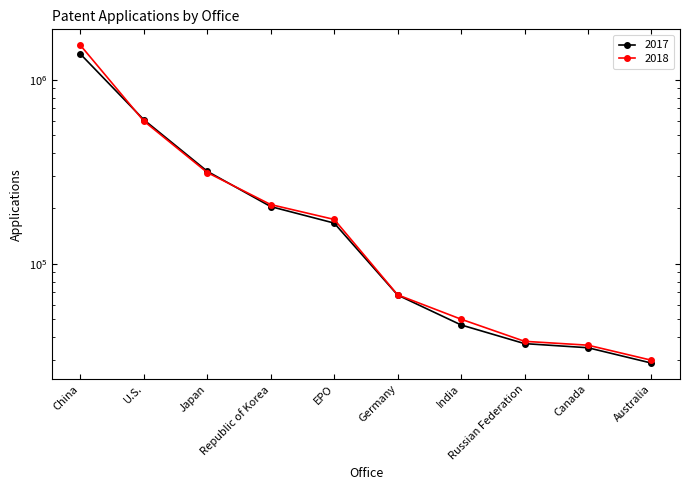

Is this an area chart (filled region under the line)?

No